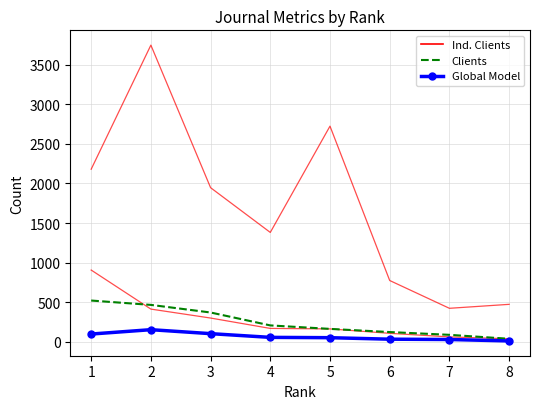

Reading right to left, transcribe all the data shown in this chart.

Ind. Clients: 474	424	775	2724	1382	1947	3747	2180
Clients: 39	89	124	164	208	371	467	522
Global Model: 12	30	34	53	57	104	154	99